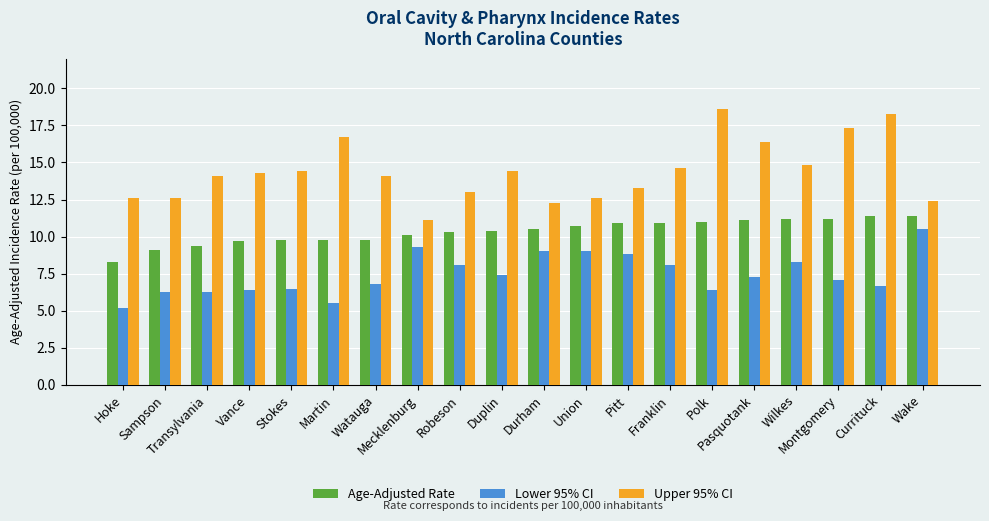

The Age-Adjusted Rate series shows 14.1 at Union. True or false?

False